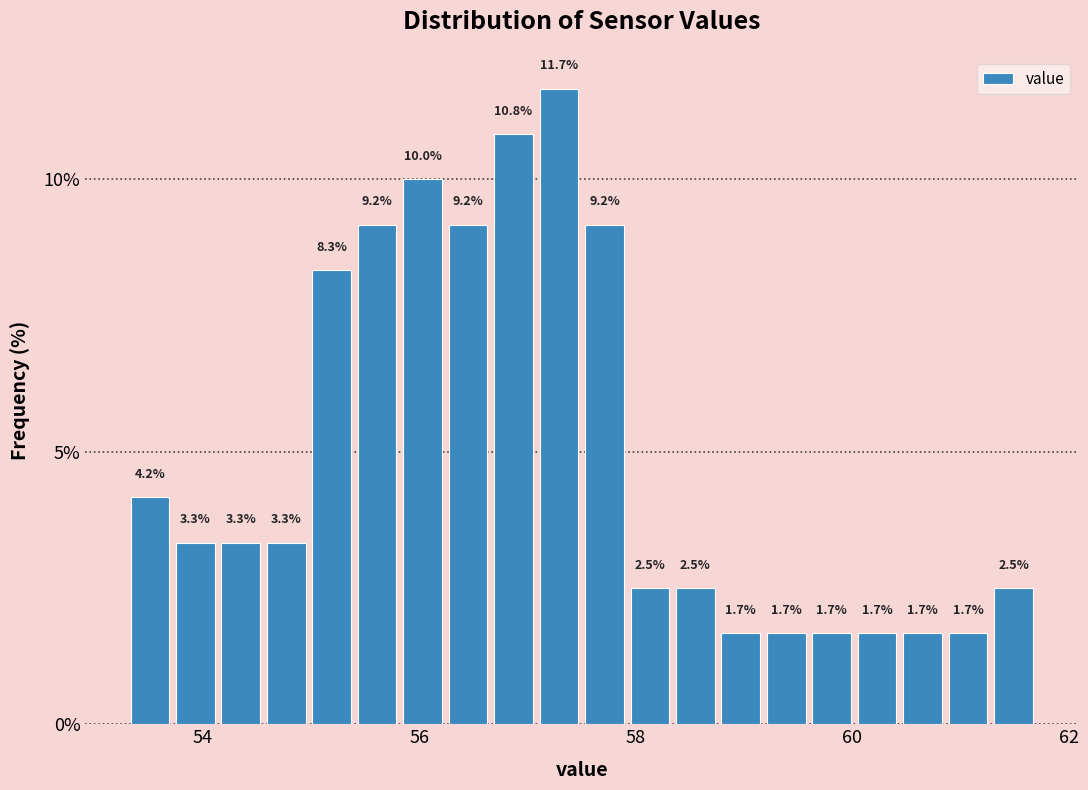

Around what value on the x-axis is the tallest bar? Give the approximate position of its centre, as read against the axis.

57.2